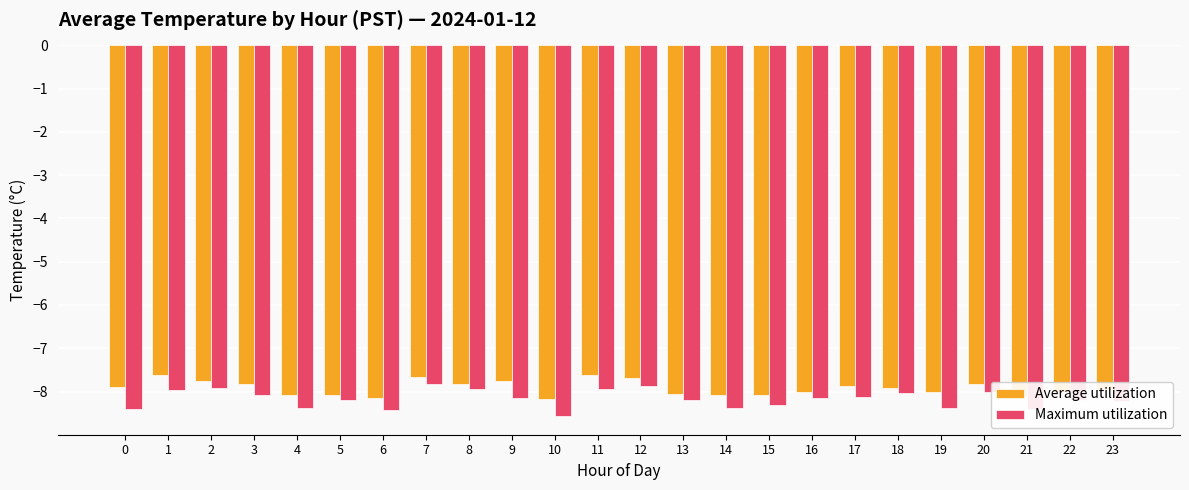

How many distinct data groups are displayed?

2